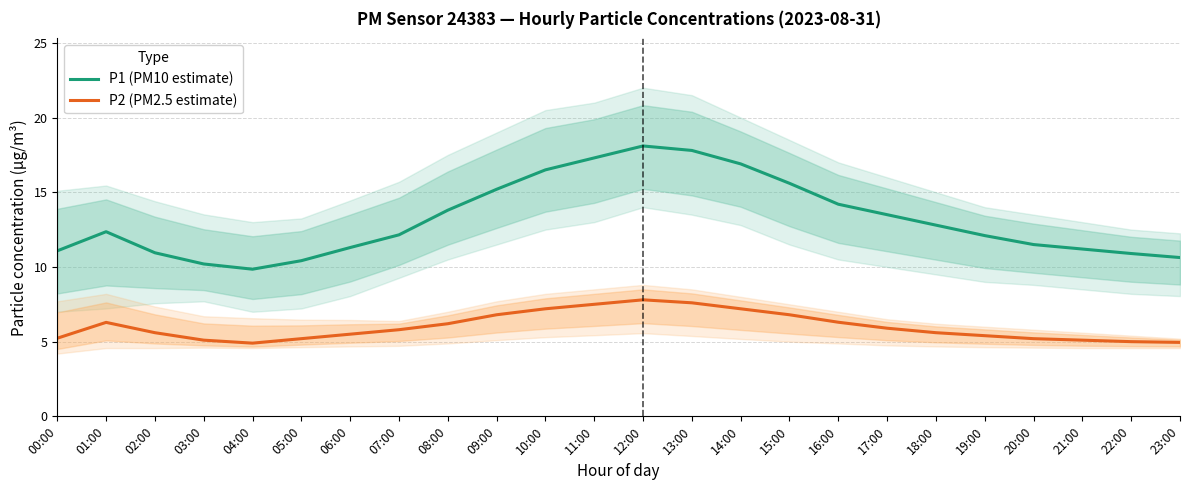

Which category has the highest value across all series?

12:00